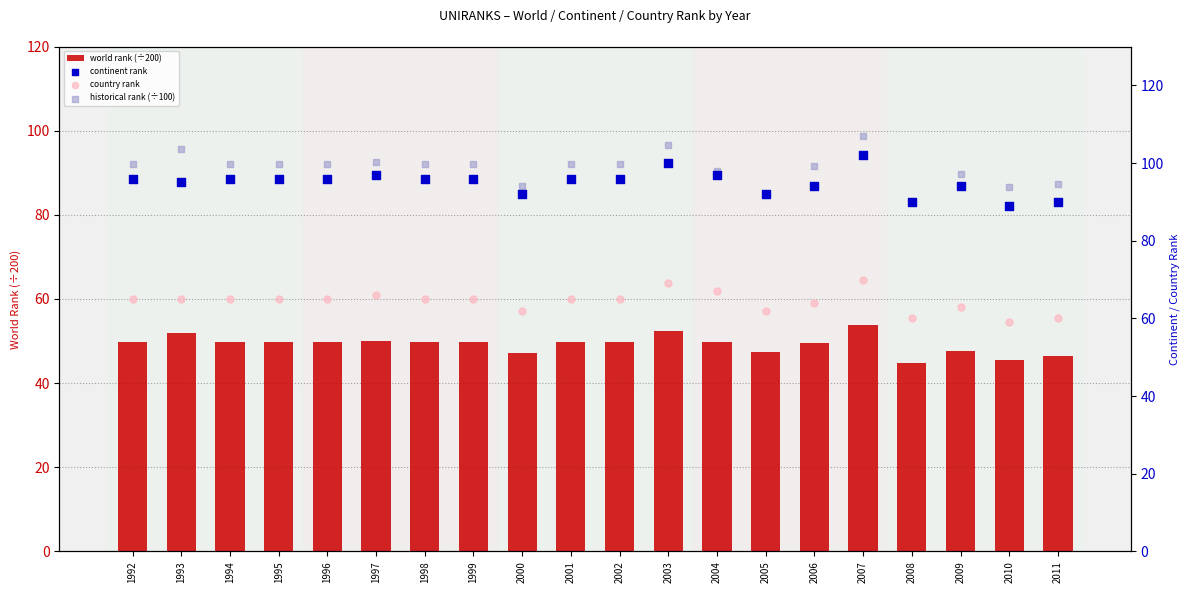

What are all the series names shown in the legend?

world rank (÷200), continent rank, country rank, historical rank (÷100)